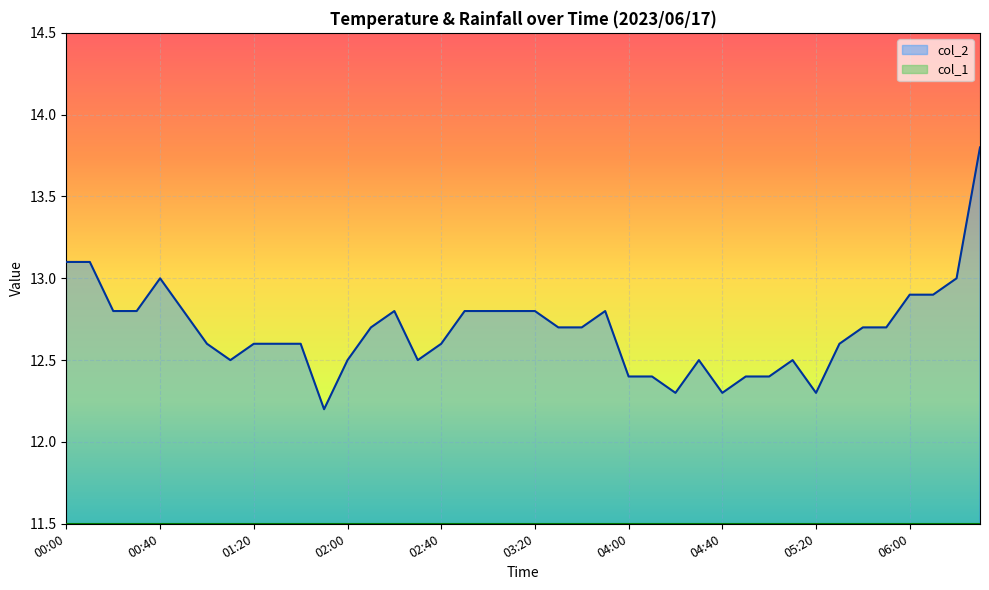

True or false: the data shows 12.8 at 00:30.

True